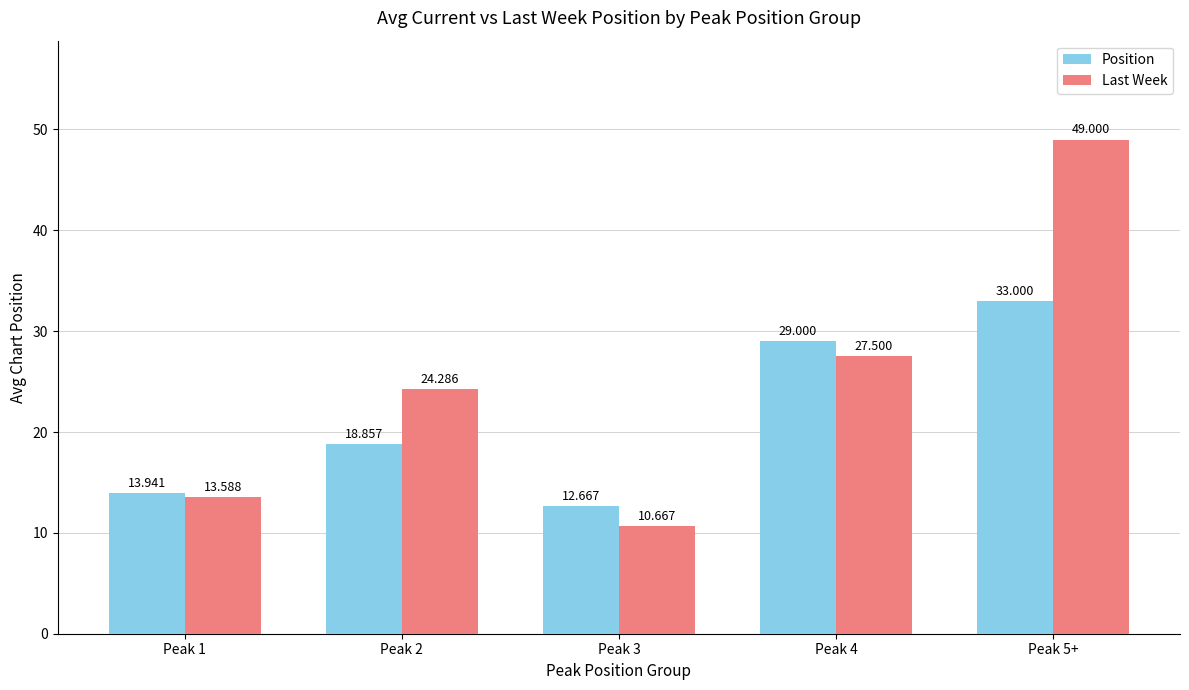

List the series in order of their overall mean, highest first.

Last Week, Position